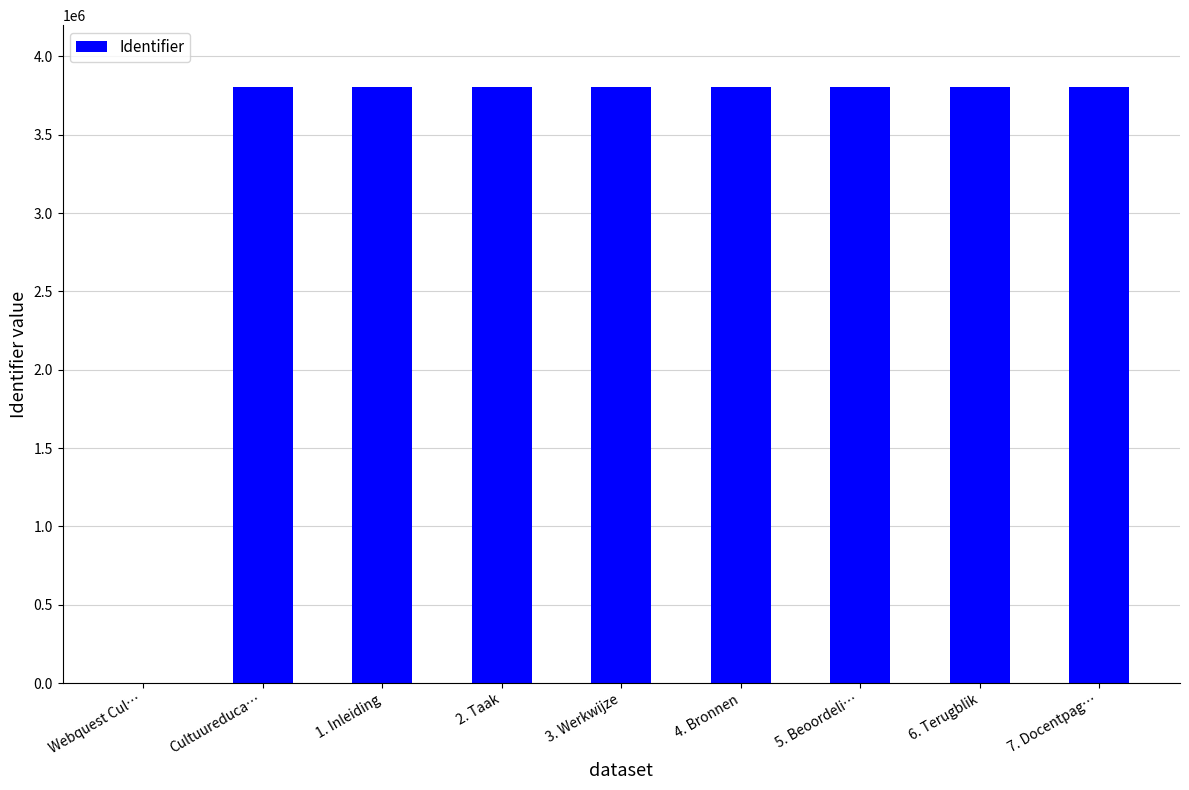

What is the change in value from Webquest Cul… to 5. Beoordeli…?

+3803025